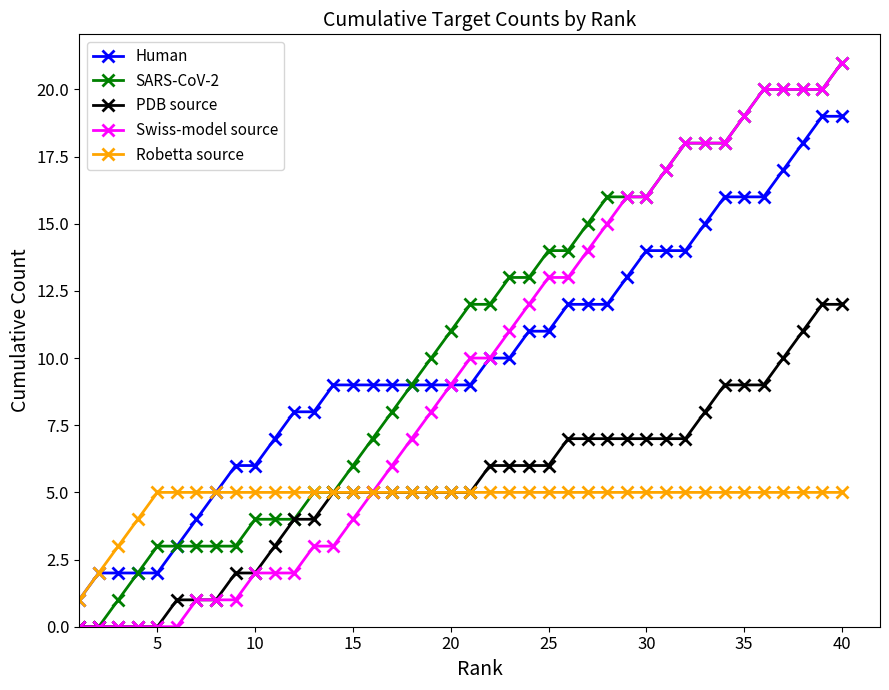

How many series are shown in this chart?

5